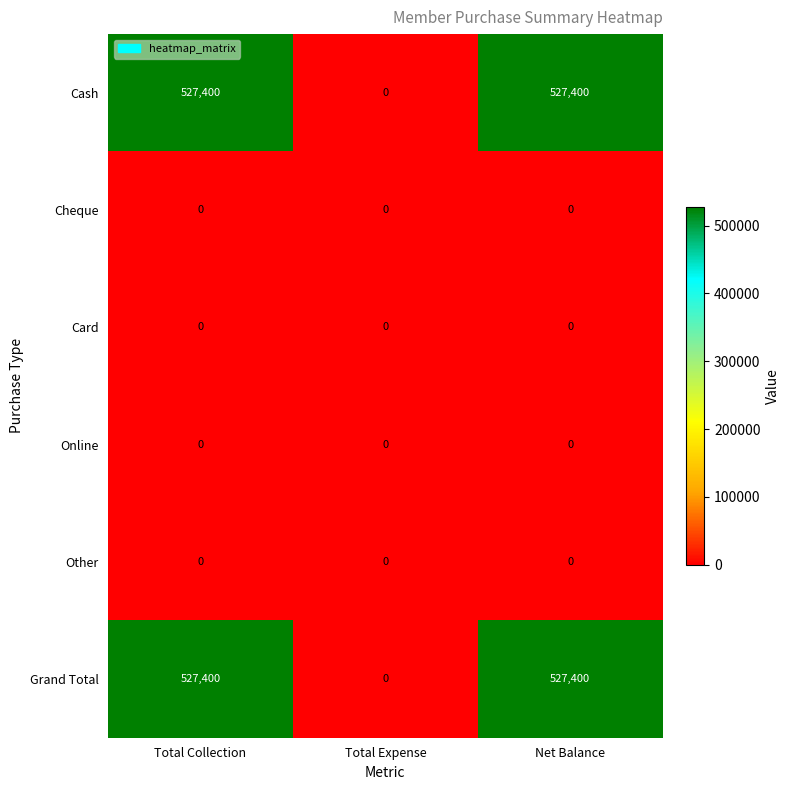

What is the maximum value shown in the chart?

527400